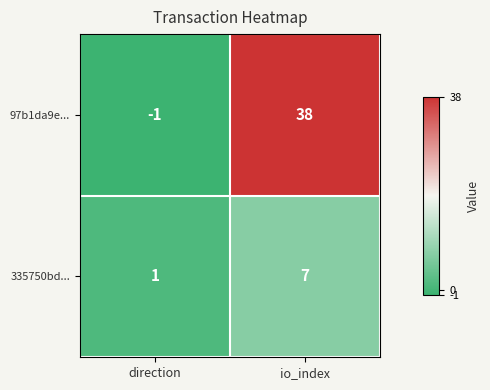

What is the sum of all 335750bd... values?

8